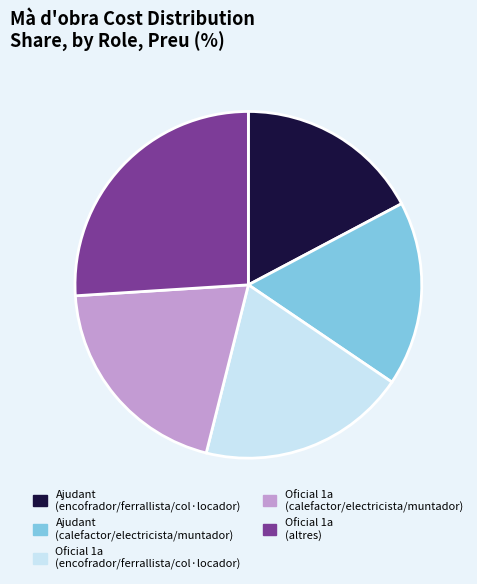

Which has a higher value, Ajudant (encofrador/ferrallista/col·locador) or Oficial 1a (calefactor/electricista/muntador)?

Oficial 1a (calefactor/electricista/muntador)